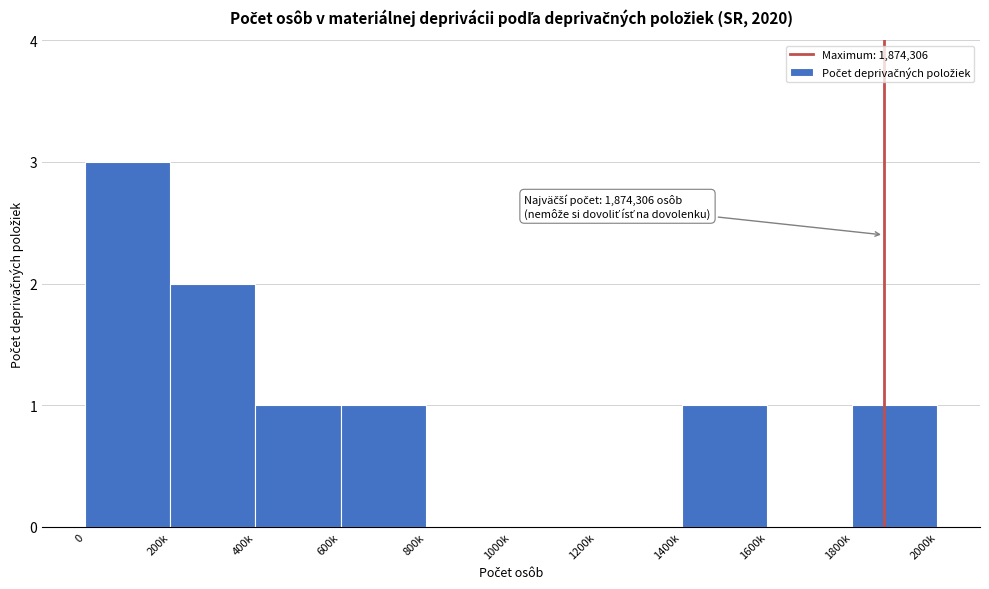

Reading left to right, list all the values displayed in this chart.

0=3	200k=2	400k=1	600k=1	800k=0	1000k=0	1200k=0	1400k=1	1600k=0	1800k=1